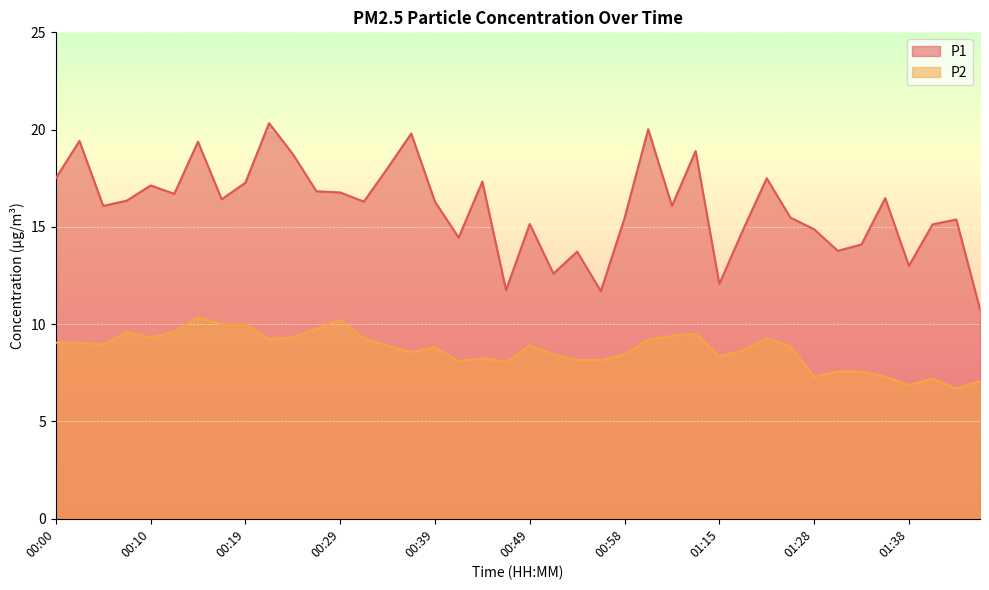

True or false: P2 and P1 cross at least once.

False